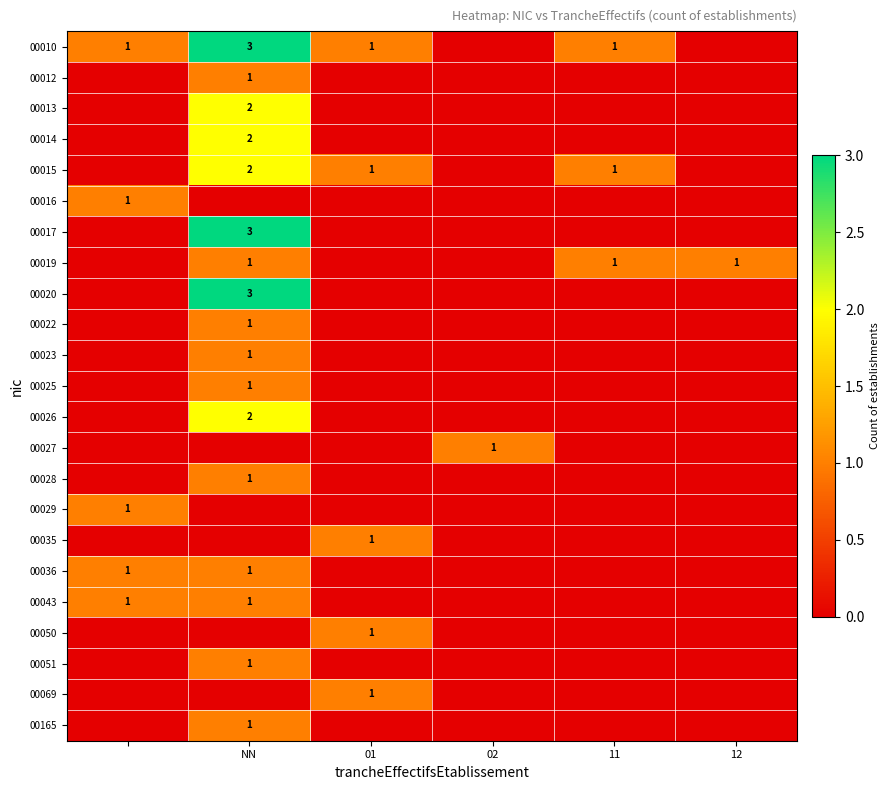

The value of 00022 at NN is 2. True or false?

False